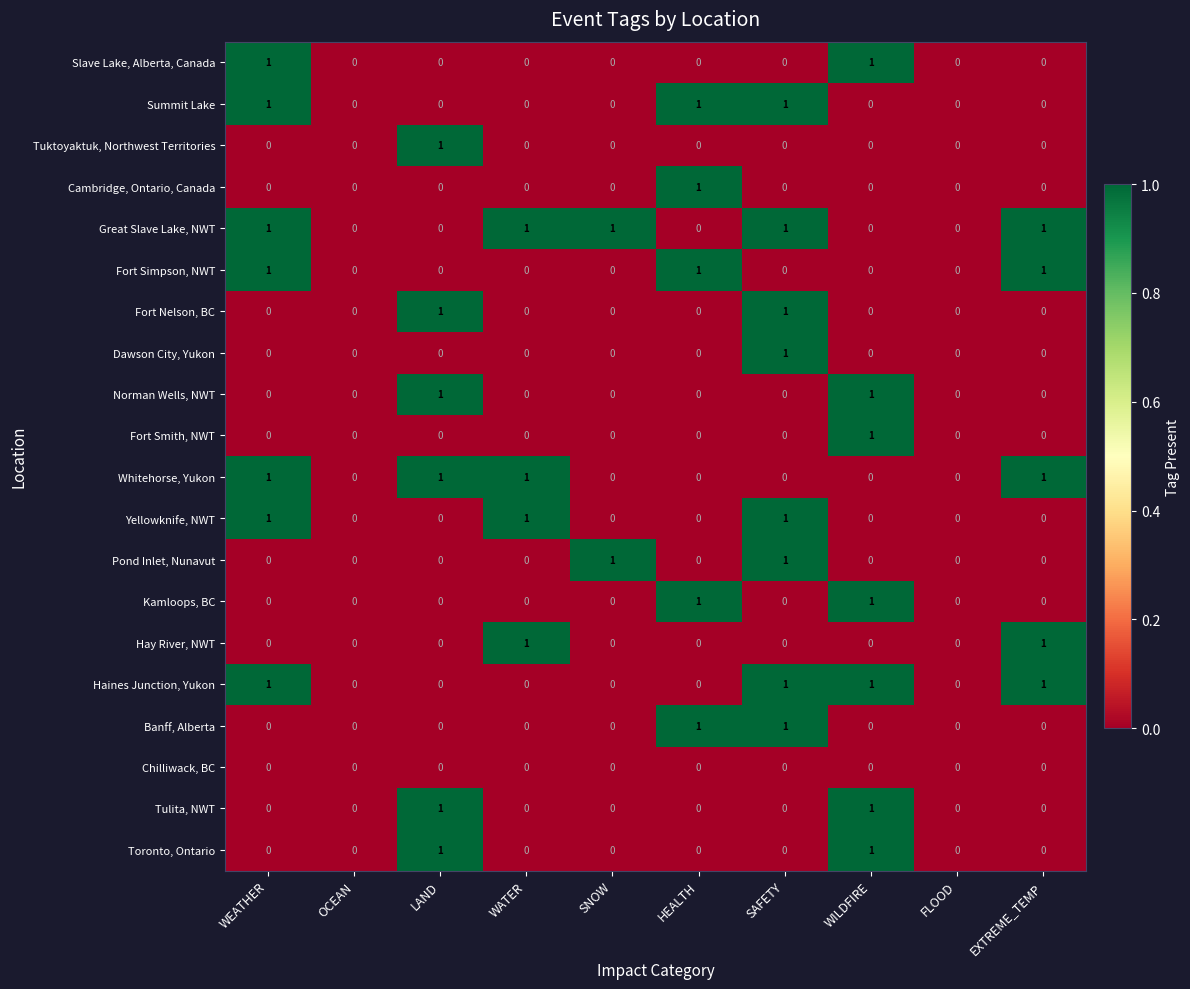

What is the total value across all series at SAFETY?

8